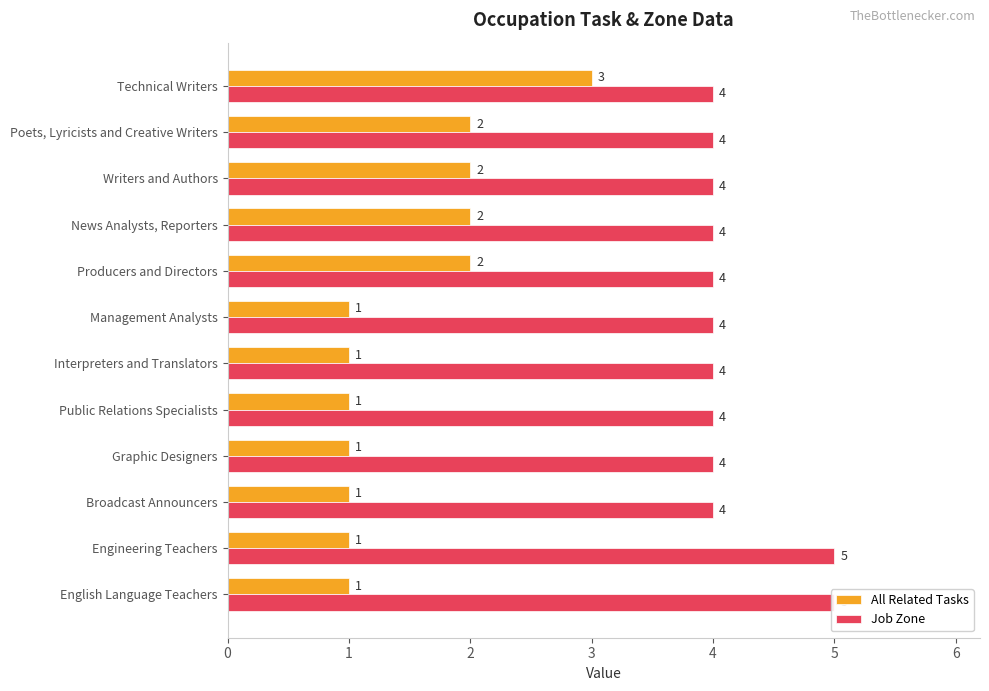

What is the average value of the Job Zone series?

4